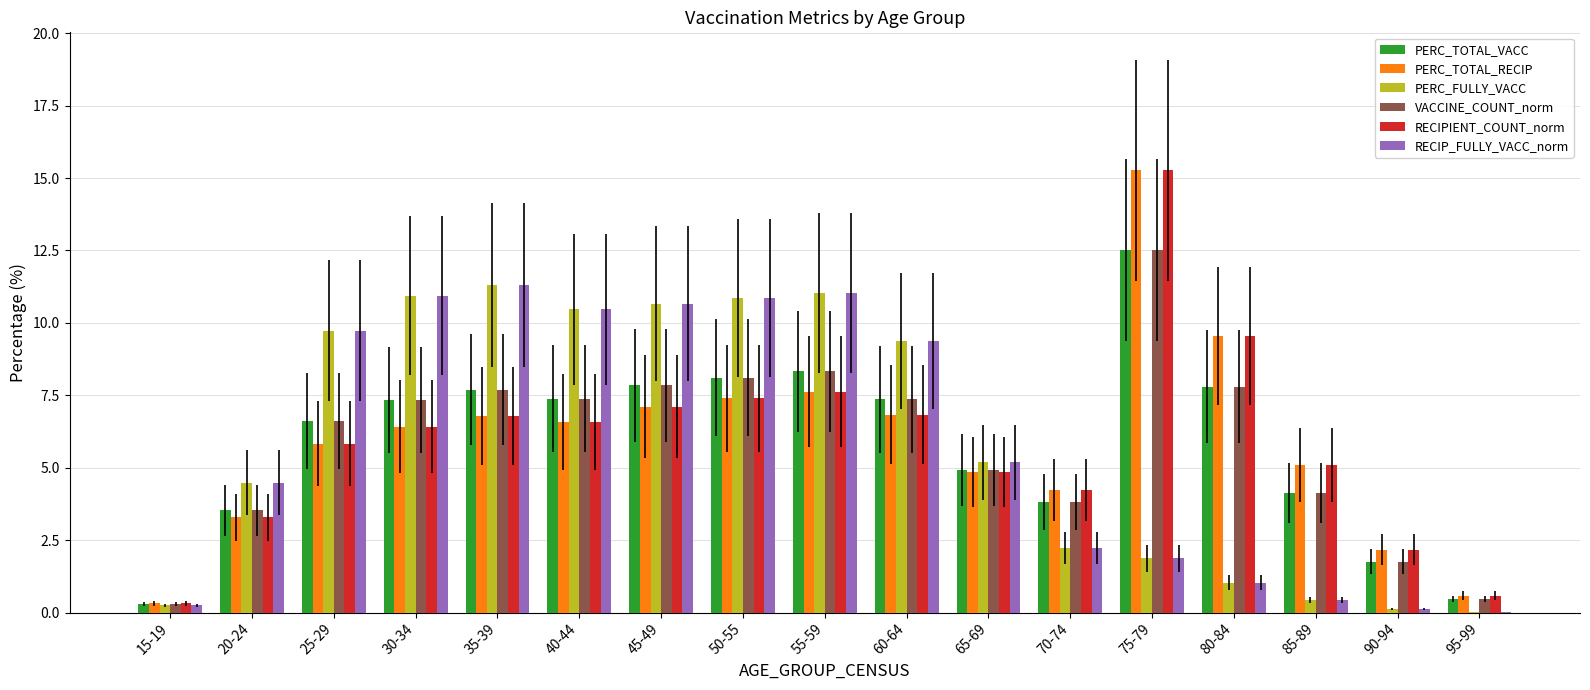

Is the value of PERC_TOTAL_RECIP at 45-49 greater than the value of RECIP_FULLY_VACC_norm at 30-34?

No